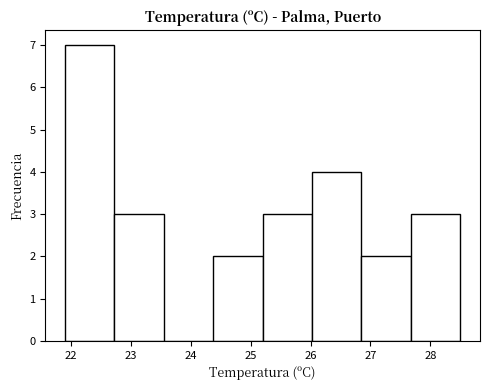

How tall is the bar that spans 24.4 to 25.2 on the x-axis? Neither the bar edges nor the heights are printed on the chart, so give them approximately, as read against the axes.

2